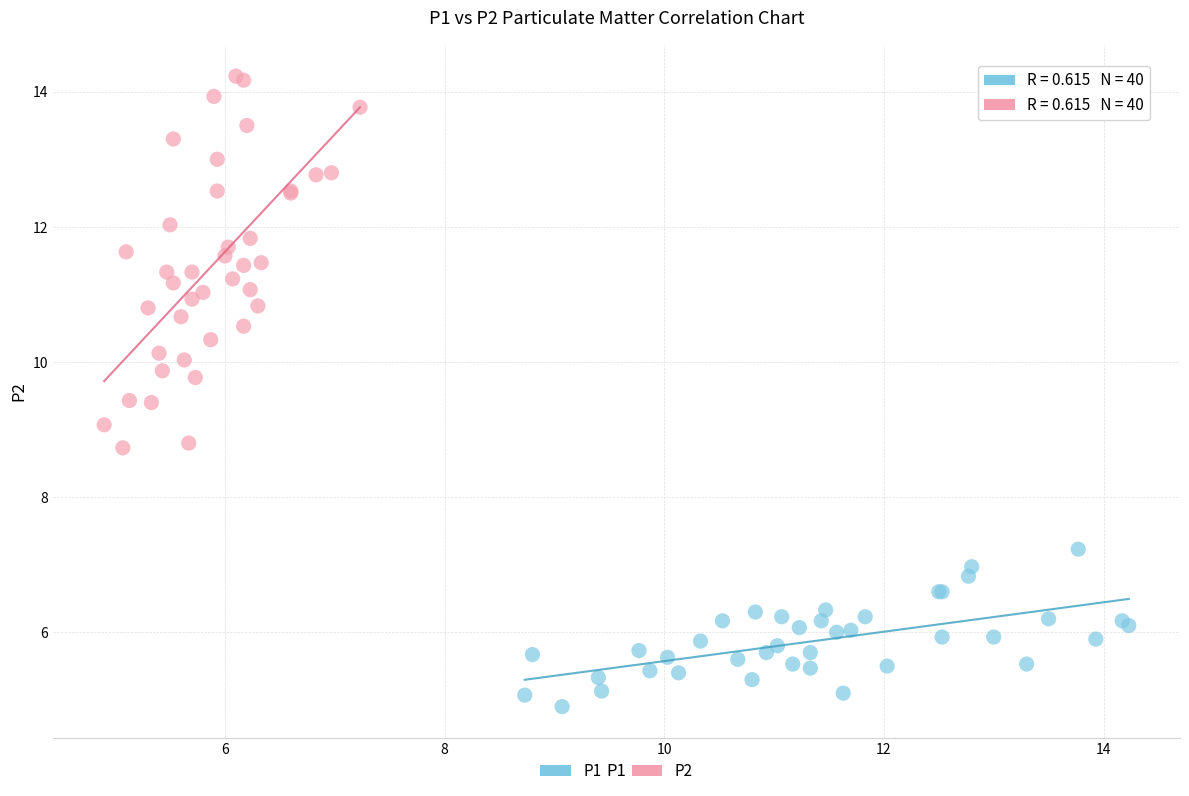

What are all the series names shown in the legend?

P1, P2